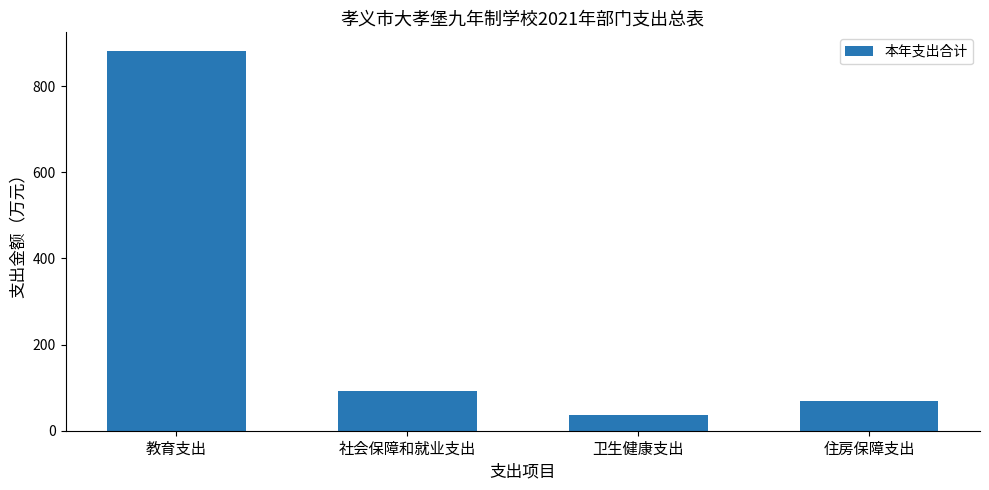

What is the change in value from 教育支出 to 社会保障和就业支出?

-789.1